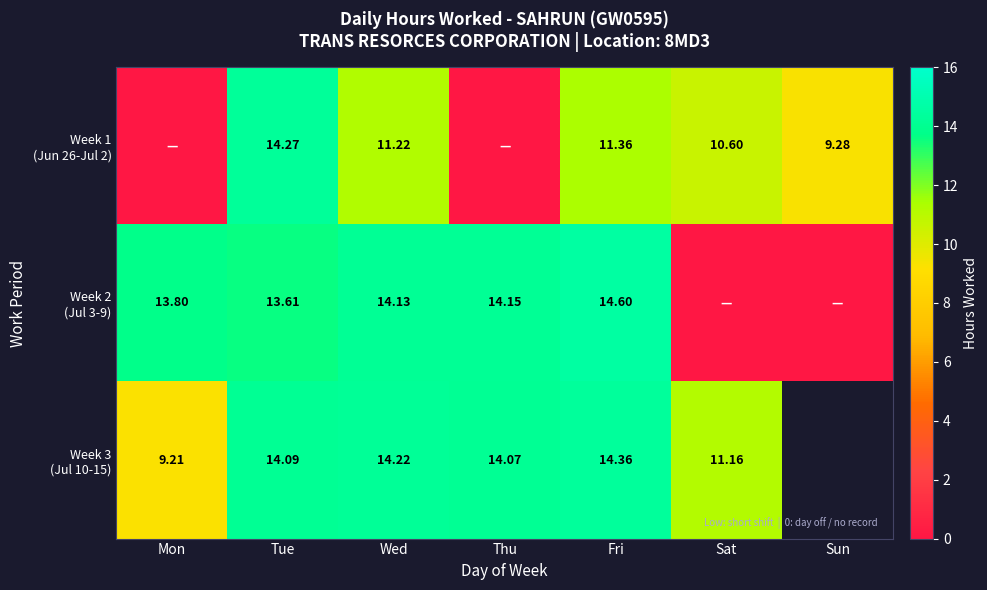

At how many categories does at least one series exceed 14?

4